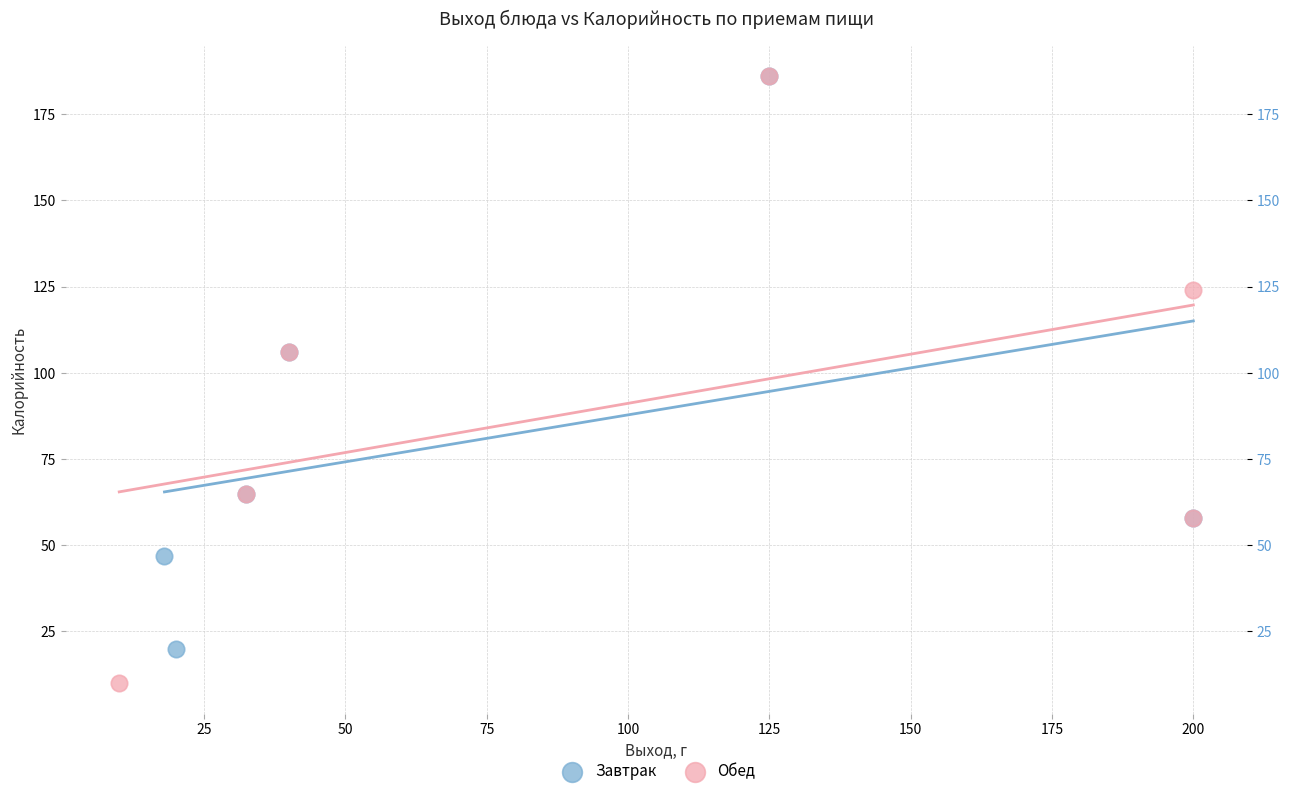

What are all the series names shown in the legend?

Завтрак, Обед